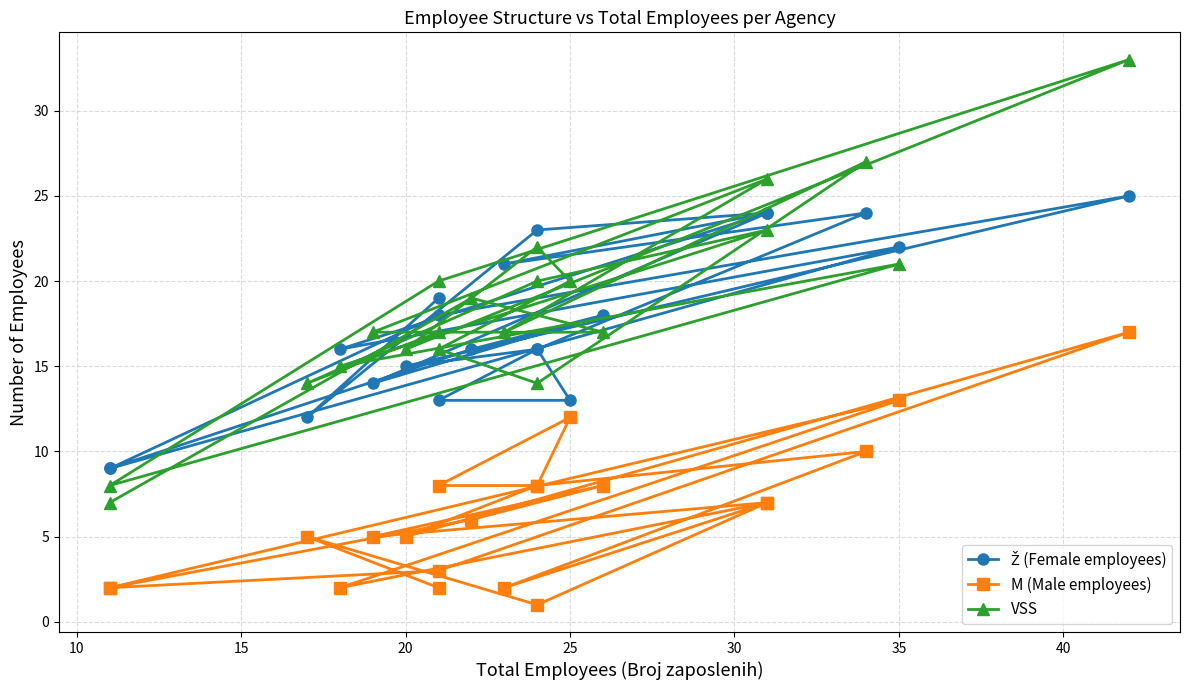

In VSS, how many points are higher than both neighbors (excluding endpoints)?

7